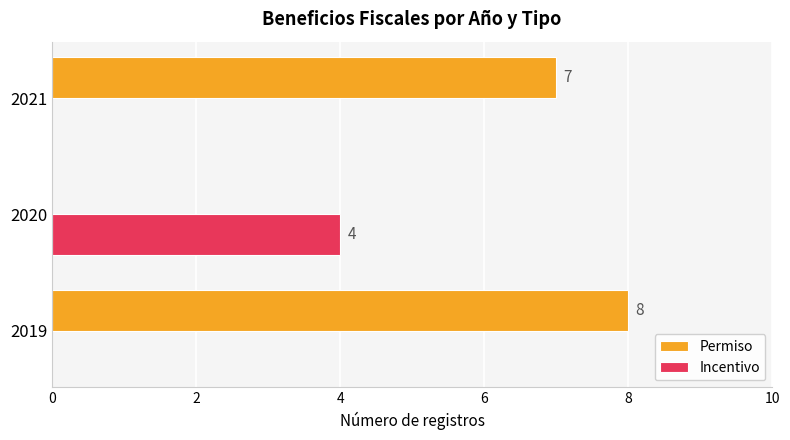

What is the maximum value for Incentivo?

4